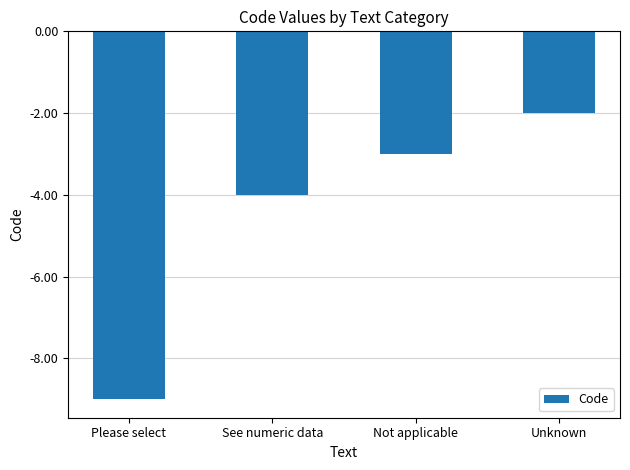

List the labels in order of value, largest first.

Unknown, Not applicable, See numeric data, Please select